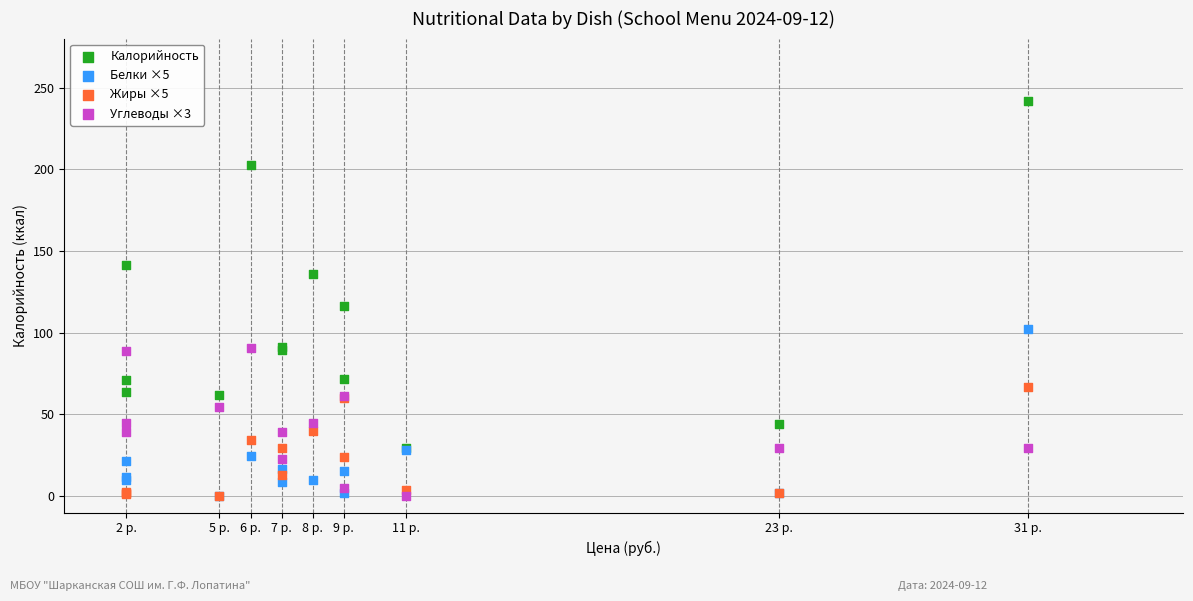

Which series has the widest spread of Y values?

Калорийность